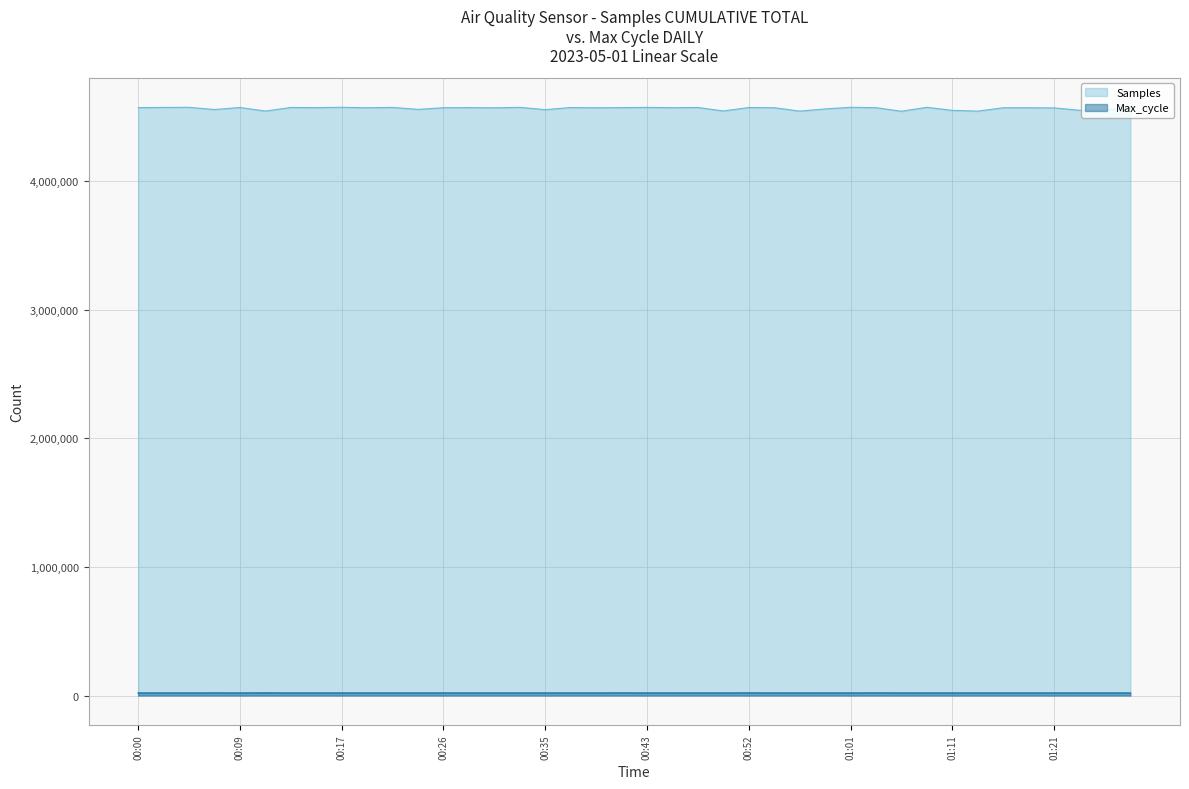

The value of Samples at 01:11 is 6804289. True or false?

False